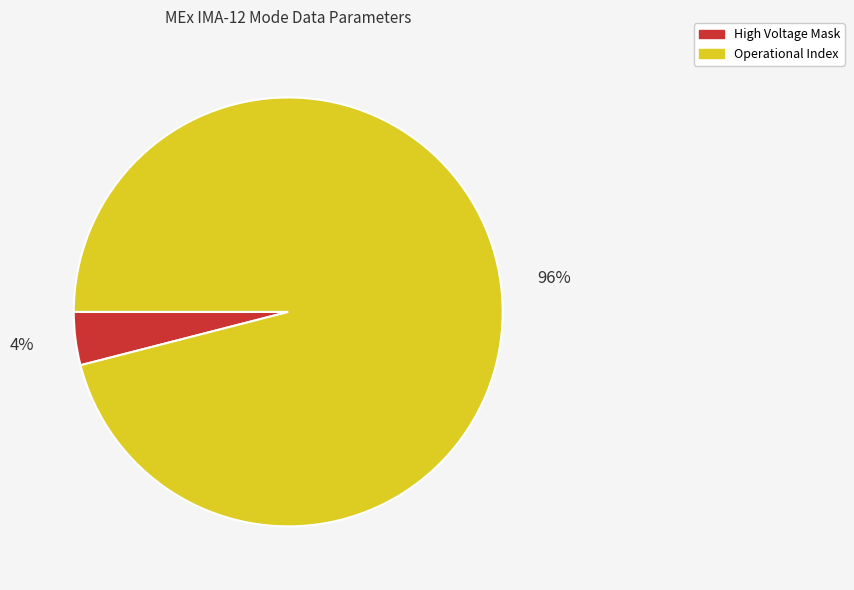

Count the number of slices in the pie.

2